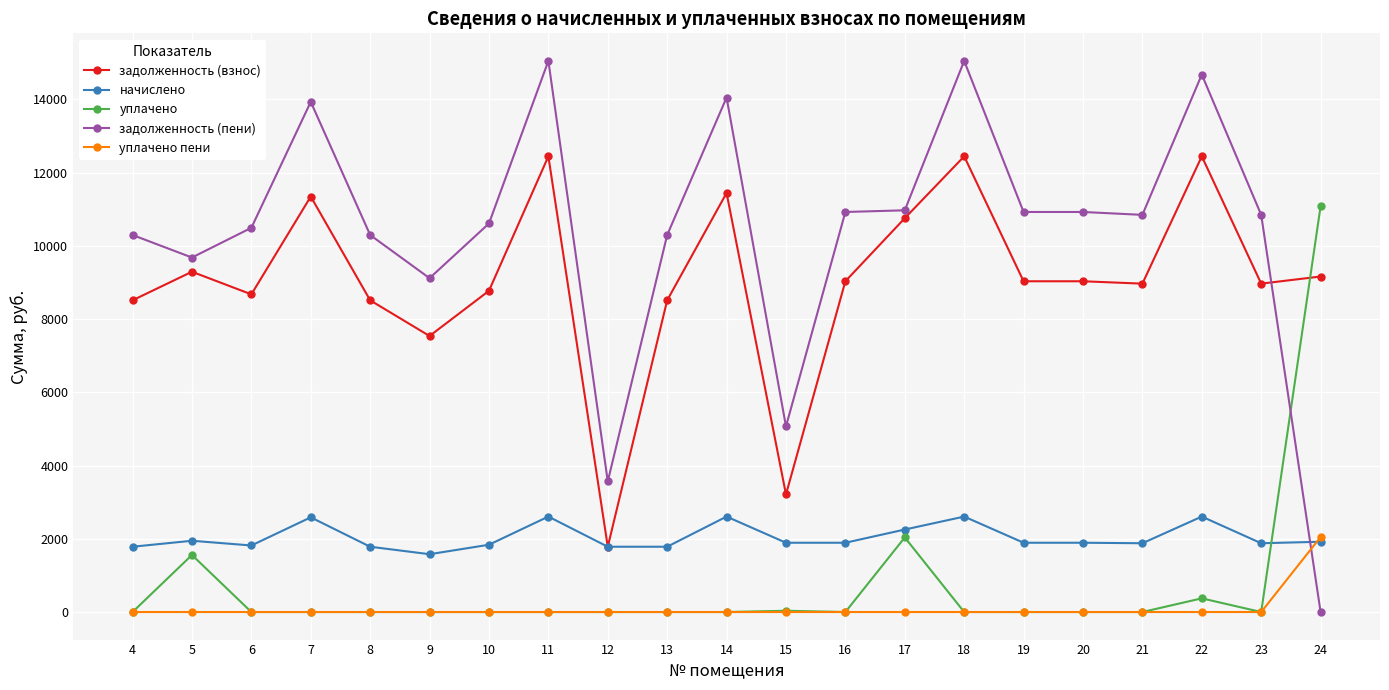

How many intersections are there between задолженность (пени) and уплачено?

1